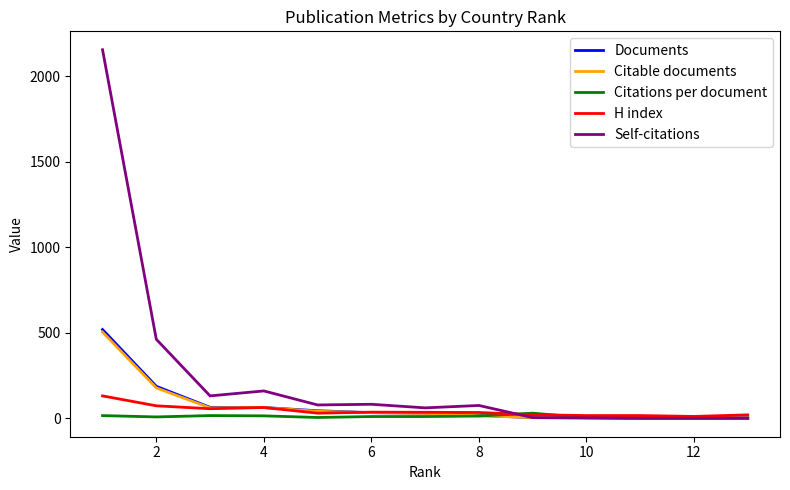

Which series has the largest total across all categories?

Self-citations